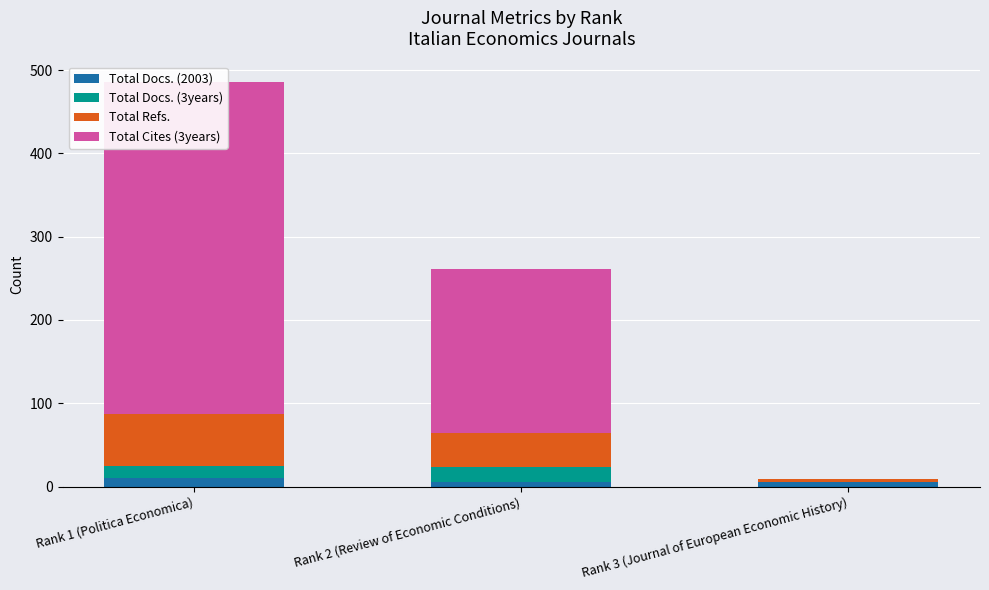

Count the number of data series in this chart.

4